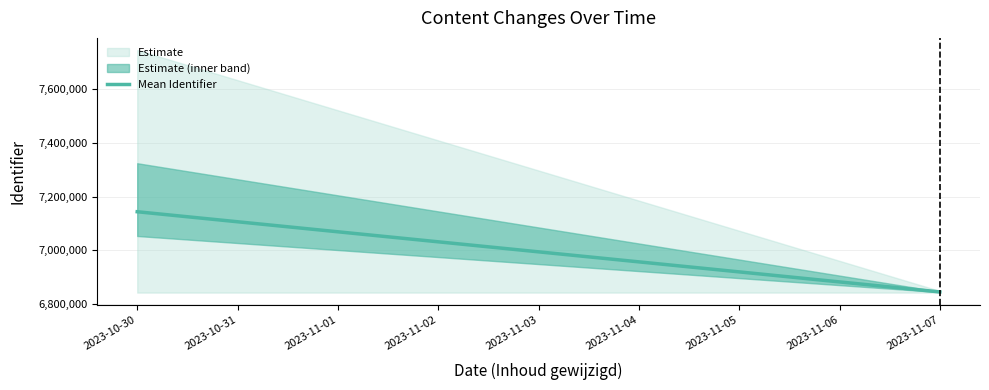

How many lines are shown in the chart?

1